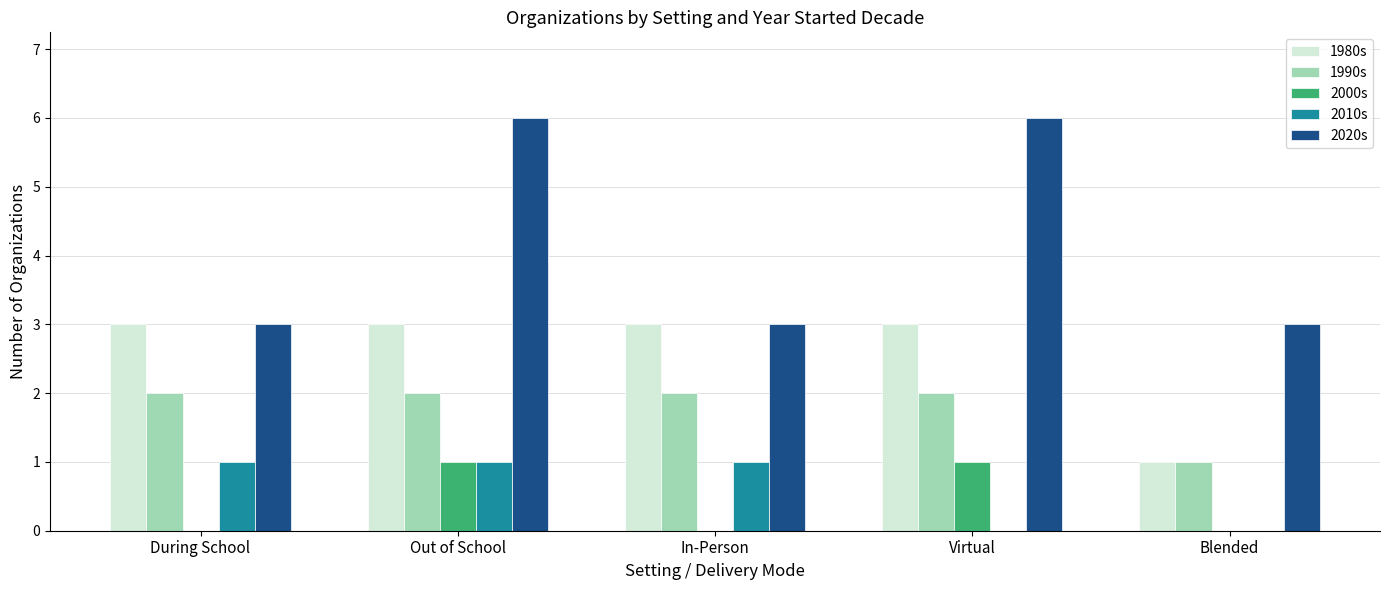

What is the sum of the 1990s values at Virtual and In-Person?

4